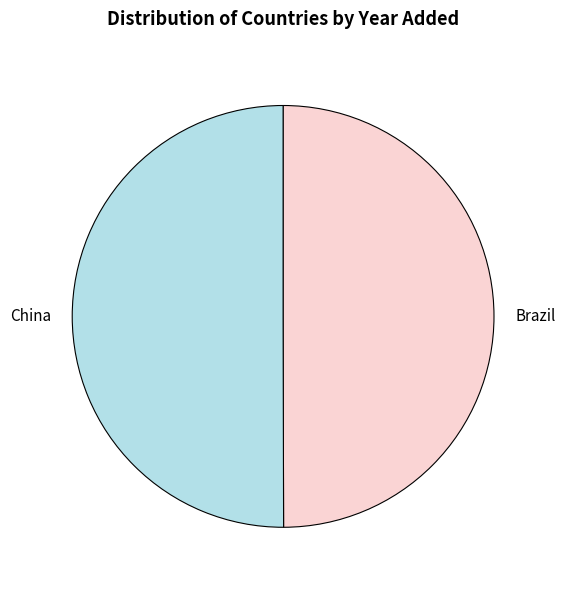

The Brazil slice represents 50% of the pie. True or false?

True